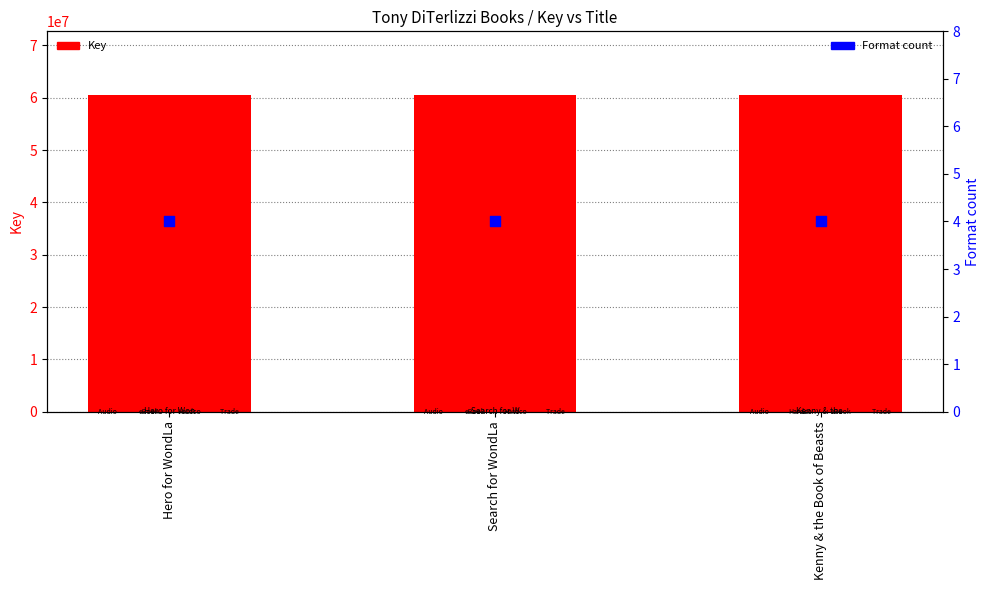

At how many categories does at least one series exceed 11545558?

3